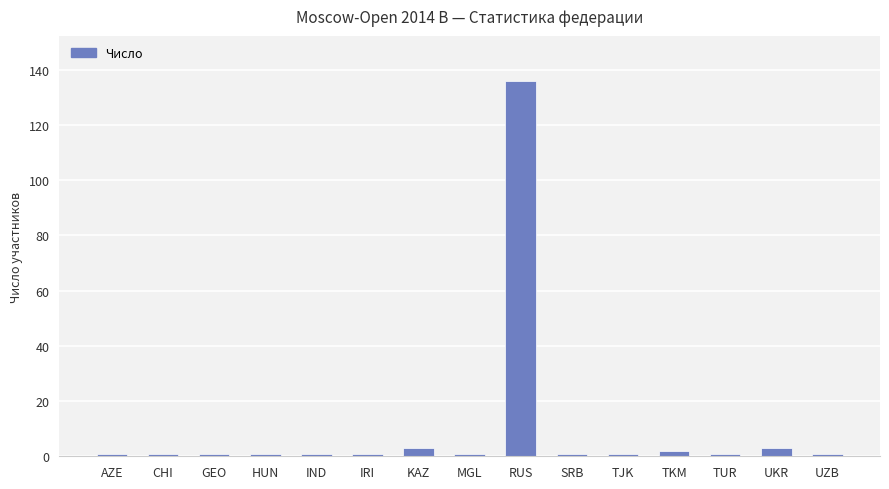

Does the chart contain any negative values?

No